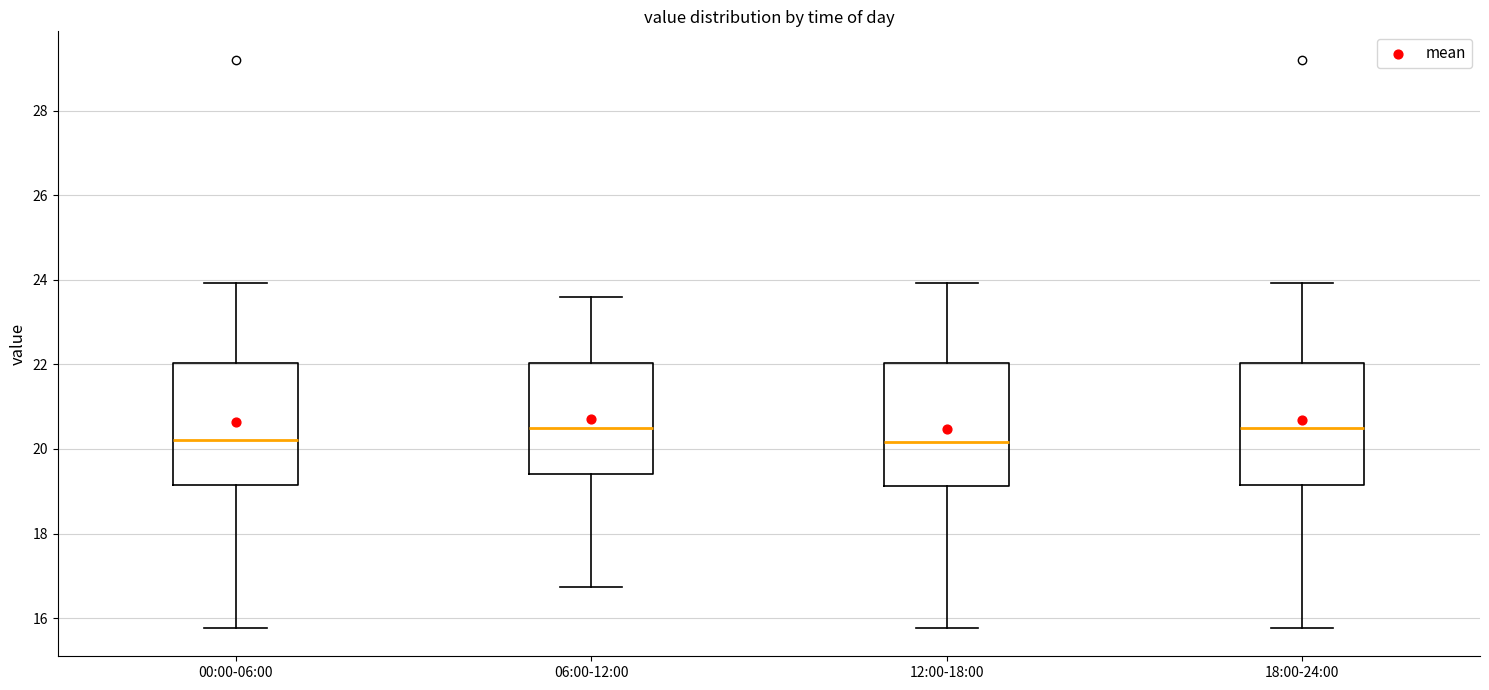

Reading left to right, transcribe this box plot: for each box, give where its median line is, the range the box spans, and where its two whiskers end, as read against the y-axis. The values are not printed on the chart, so give them approximately, as read against the axis.

00:00-06:00: median 20.2, box 19.2 to 22.0, whiskers 15.8 to 24.0
06:00-12:00: median 20.4, box 19.4 to 22.0, whiskers 16.8 to 23.6
12:00-18:00: median 20.2, box 19.2 to 22.0, whiskers 15.8 to 24.0
18:00-24:00: median 20.4, box 19.2 to 22.0, whiskers 15.8 to 24.0